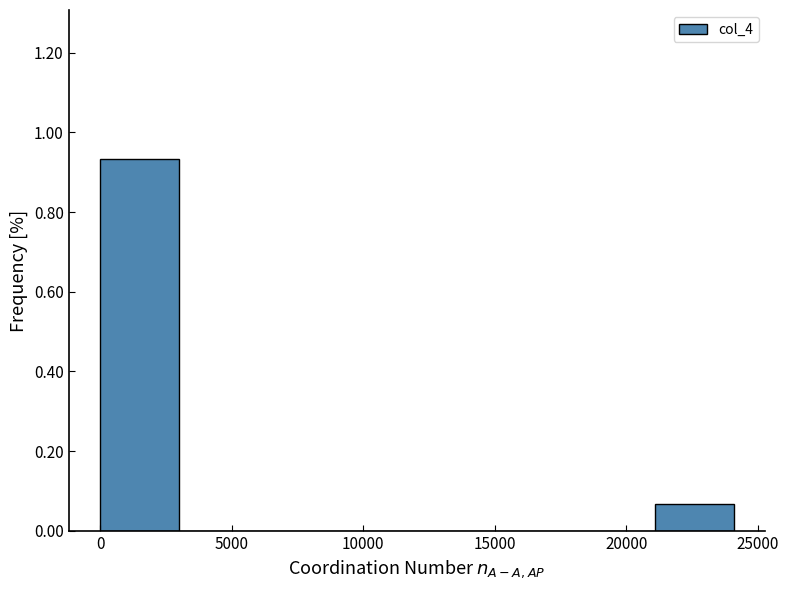

Over which range of the x-axis is the bar tallest?

0 to 3000